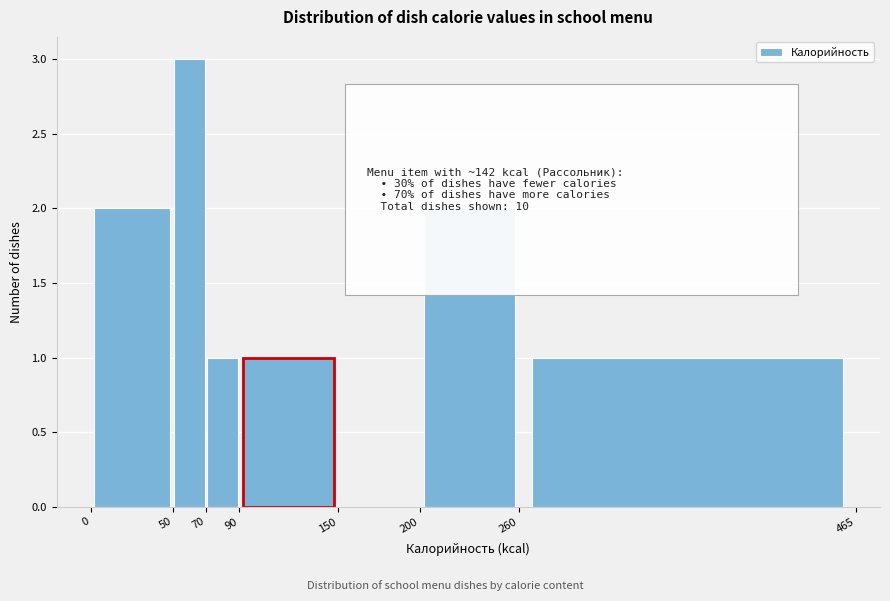

Reading left to right, transcribe this chart: for each bar, give the range it covers on the x-axis and its height. The values are not printed on the chart, so give them approximately, as read against the axis.

0 to 50: 2
50 to 70: 3
70 to 90: 1
90 to 150: 1
150 to 200: 0
200 to 260: 2
260 to 465: 1